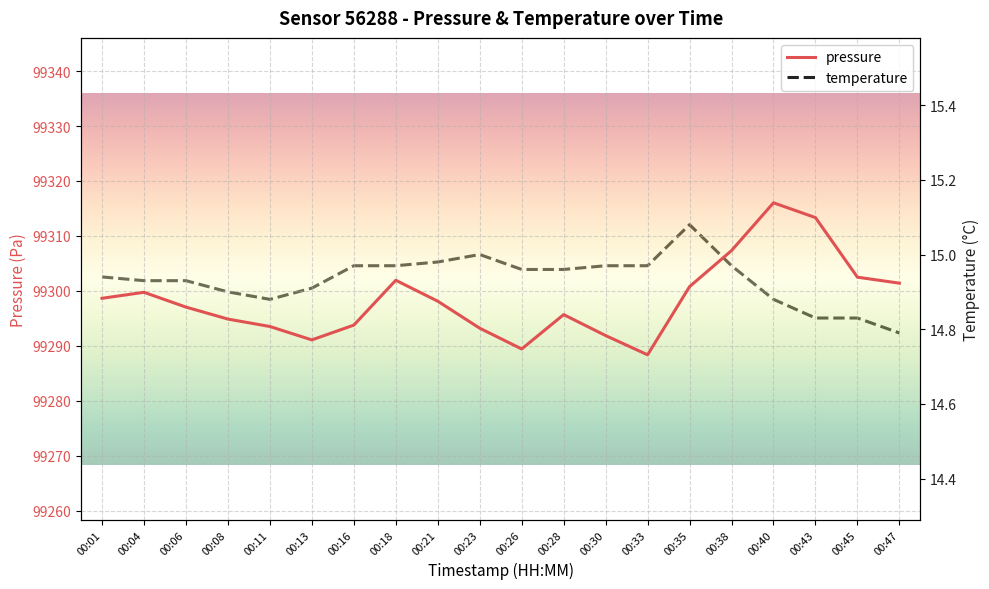

List the labels in order of temperature value, smallest first.

00:47, 00:43, 00:45, 00:11, 00:40, 00:08, 00:13, 00:04, 00:06, 00:01, 00:26, 00:28, 00:16, 00:18, 00:30, 00:33, 00:38, 00:21, 00:23, 00:35